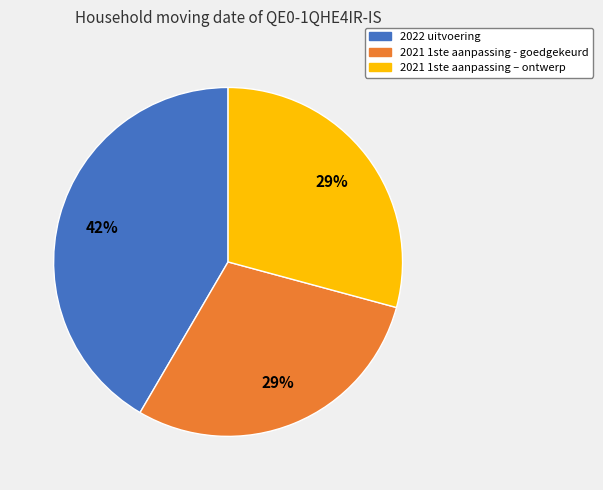

Is there any slice that represents more than half of the pie?

No